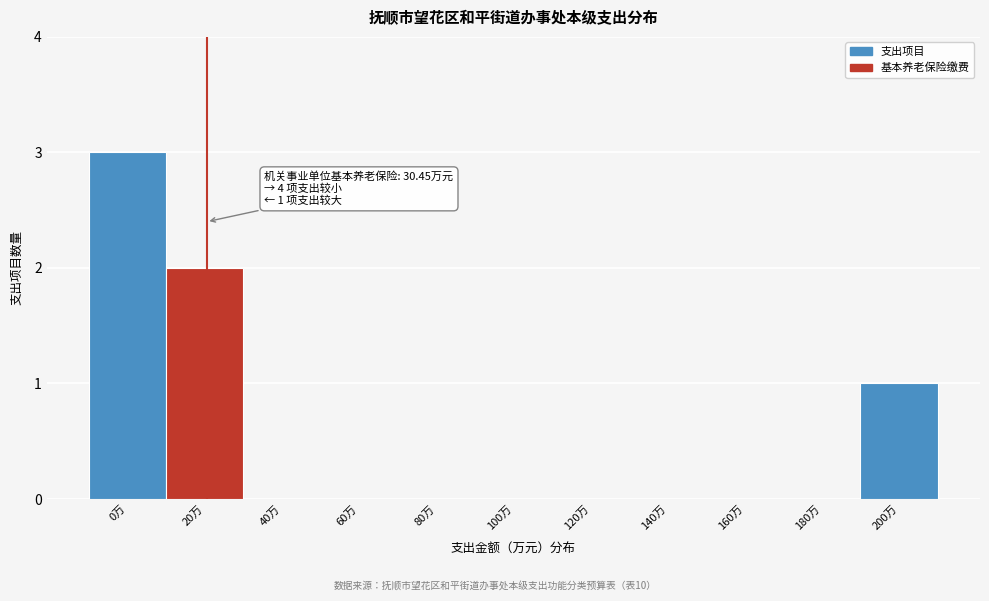

Reading right to left, transcribe all the data shown in this chart.

200万=1	180万=0	160万=0	140万=0	120万=0	100万=0	80万=0	60万=0	40万=0	20万=2	0万=3